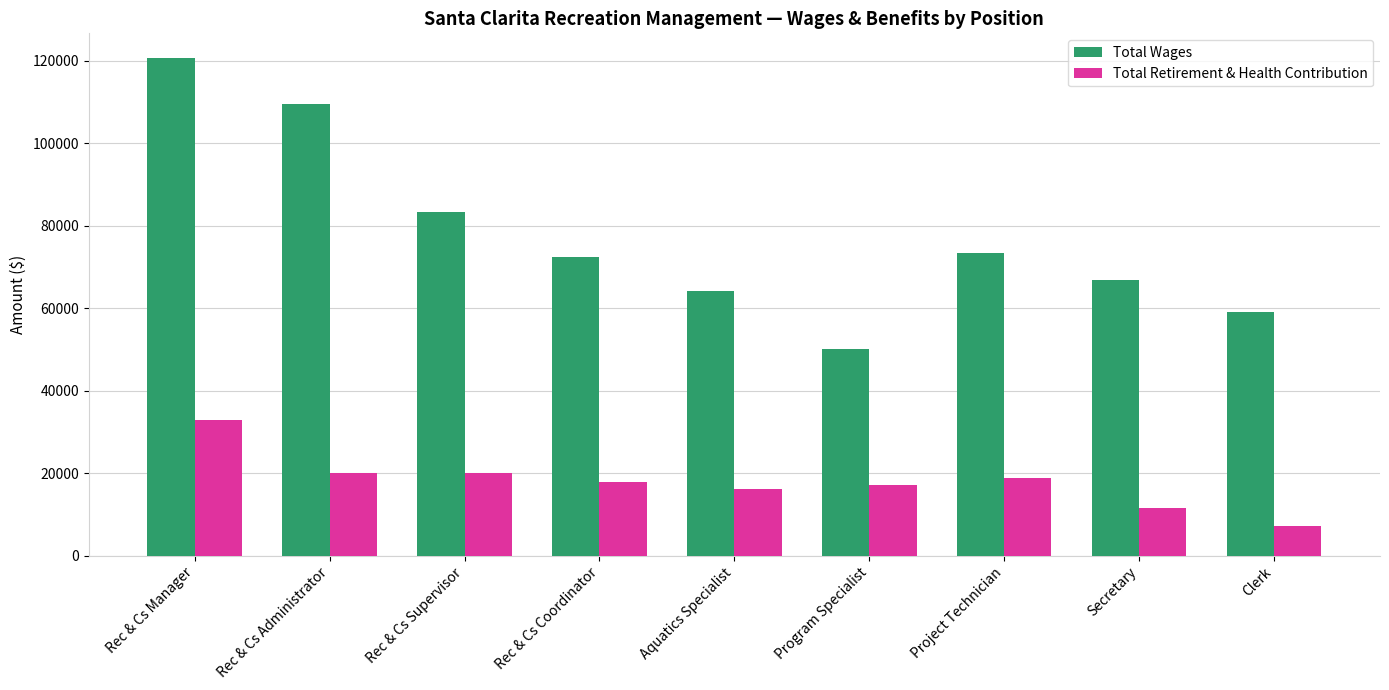

List the series in order of their peak value, lowest first.

Total Retirement & Health Contribution, Total Wages